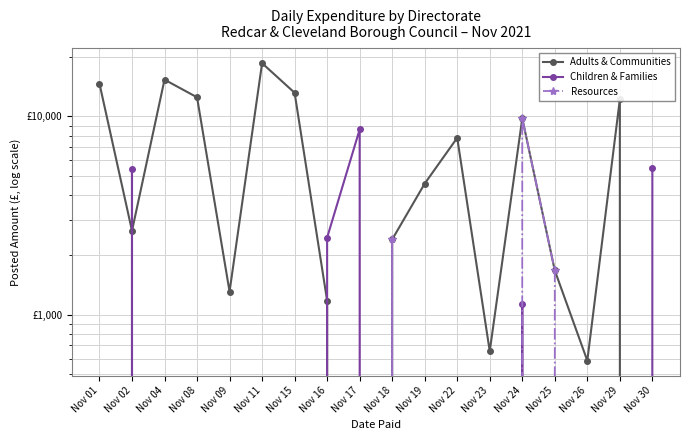

What is the total value across all series at Nov 04?

15338.0